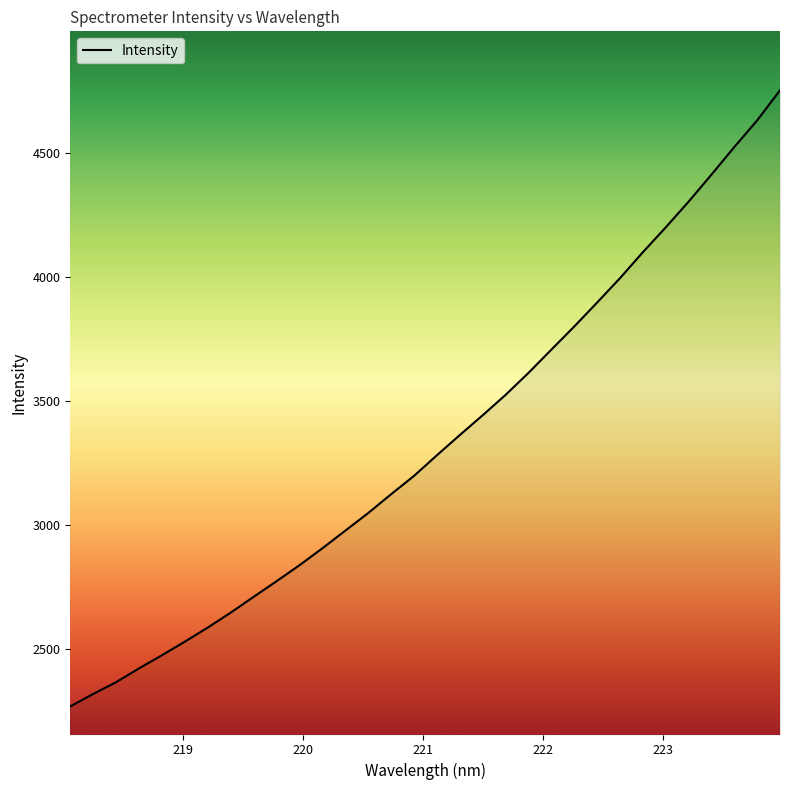

Does the chart display data point markers on the line(s)?

No